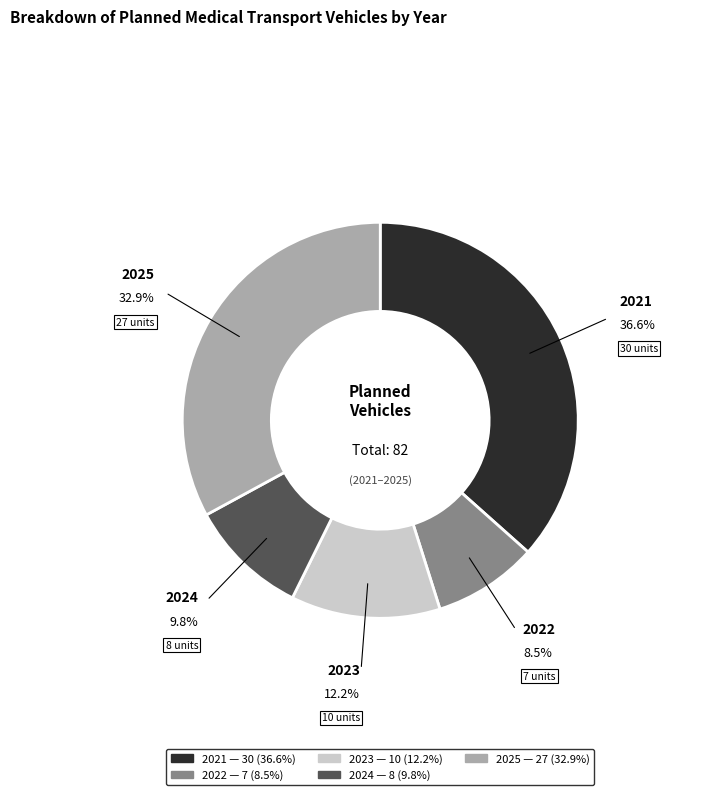

Is the sum of 2025 and 2024 greater than half?

No